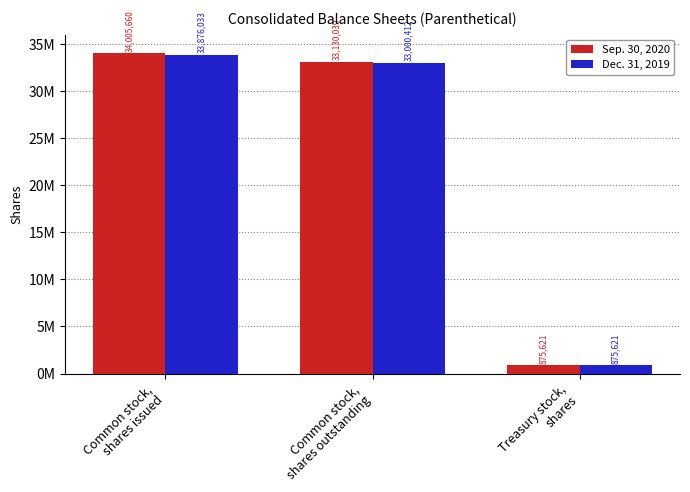

What position from the right is Common stock,
shares outstanding?

2